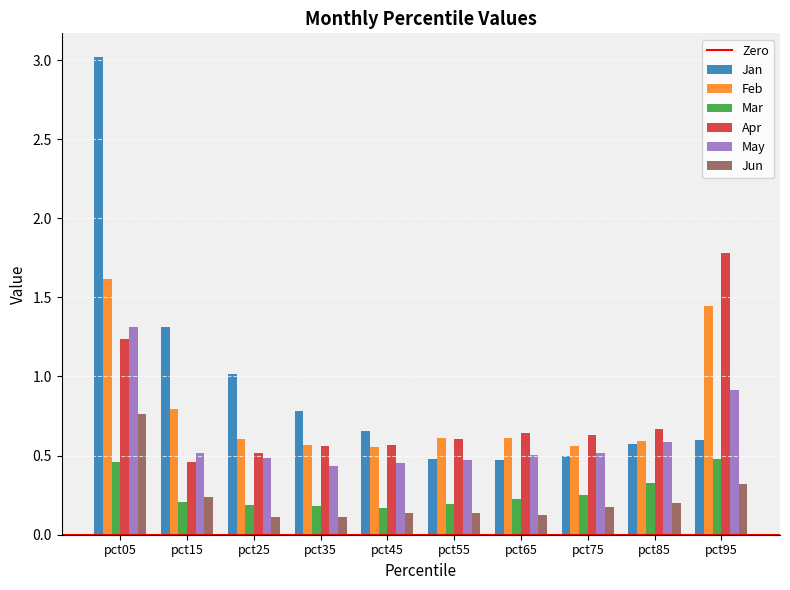

At which category is the sum across all series the highest?

pct05